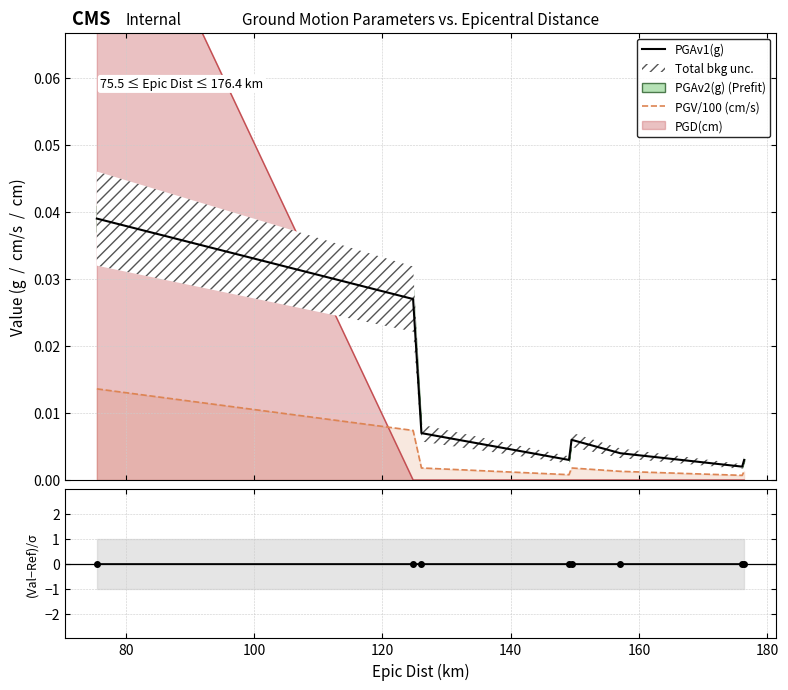

How many lines are shown in the chart?

3